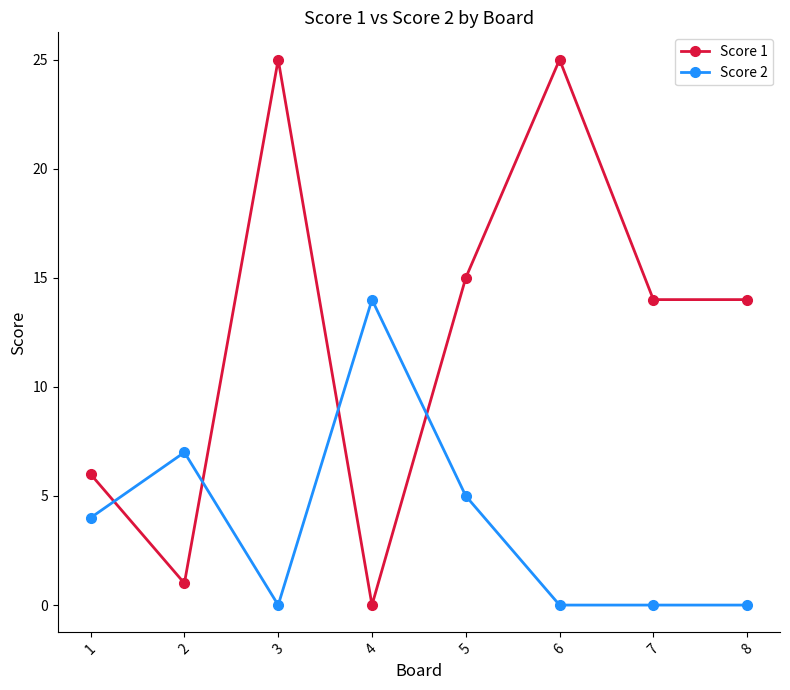

Rank the series at 7 from lowest to highest value.

Score 2, Score 1